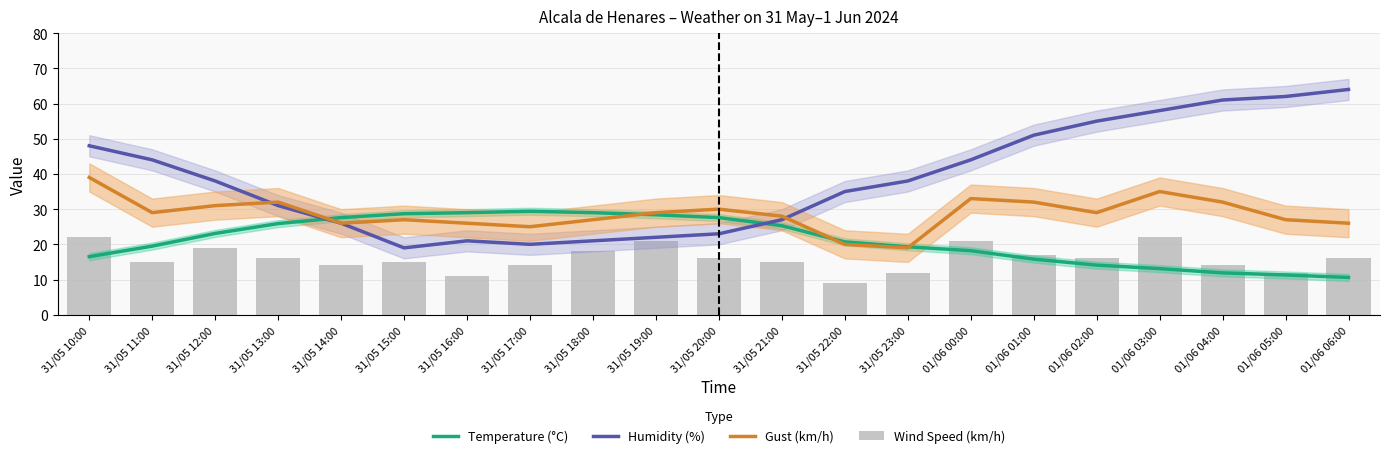

The Temperature (°C) series shows 2.4 at 01/06 04:00. True or false?

False